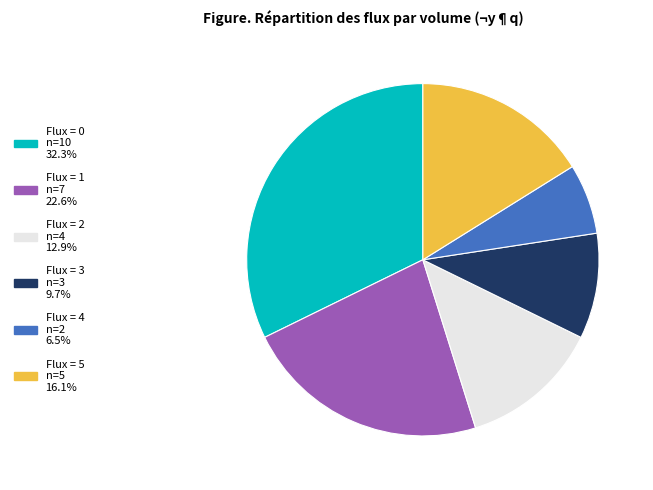

How many segments does this pie chart have?

6